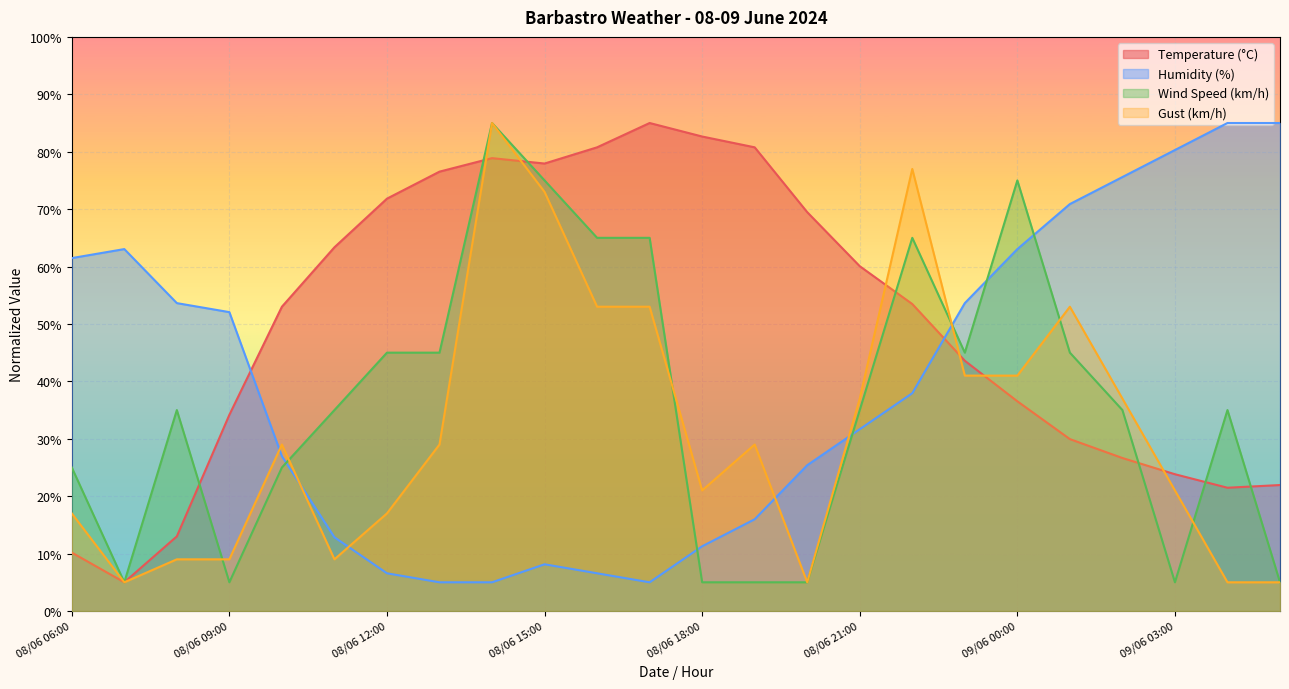

The Temperature (°C) series shows 85.0 at 08/06 17:00. True or false?

True